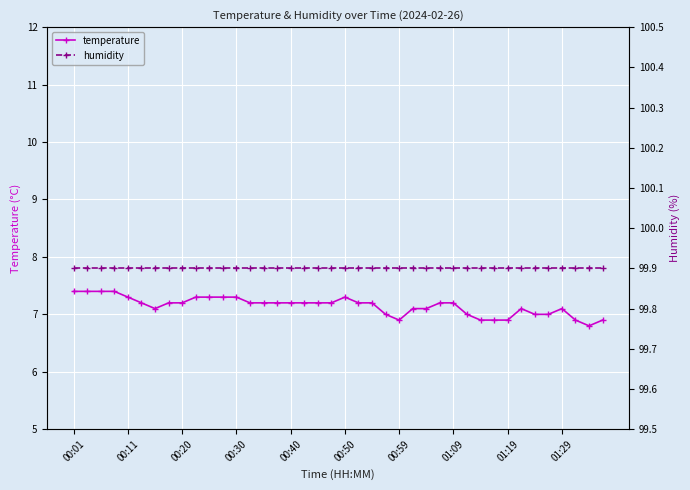

What is the lowest value of the temperature series?

6.8